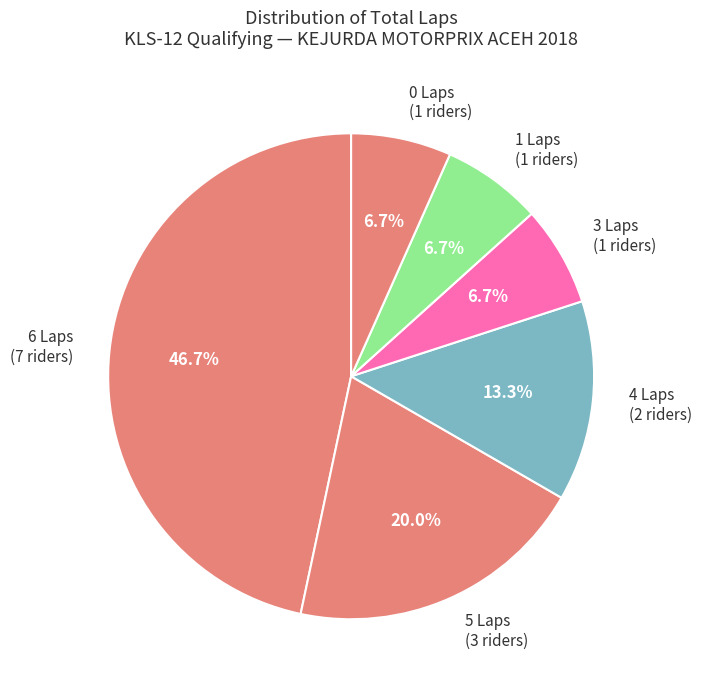

To the nearest percent, what is the average slice percentage?

17%